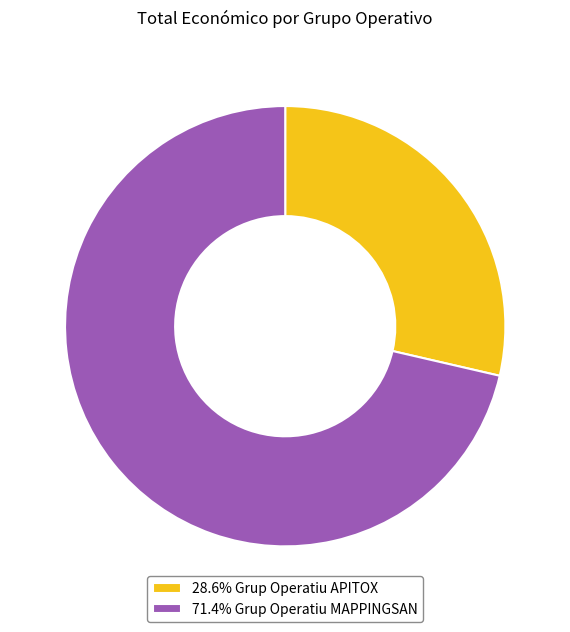

Do 71.4% Grup Operatiu MAPPINGSAN and 28.6% Grup Operatiu APITOX together represent more than half of the pie?

Yes